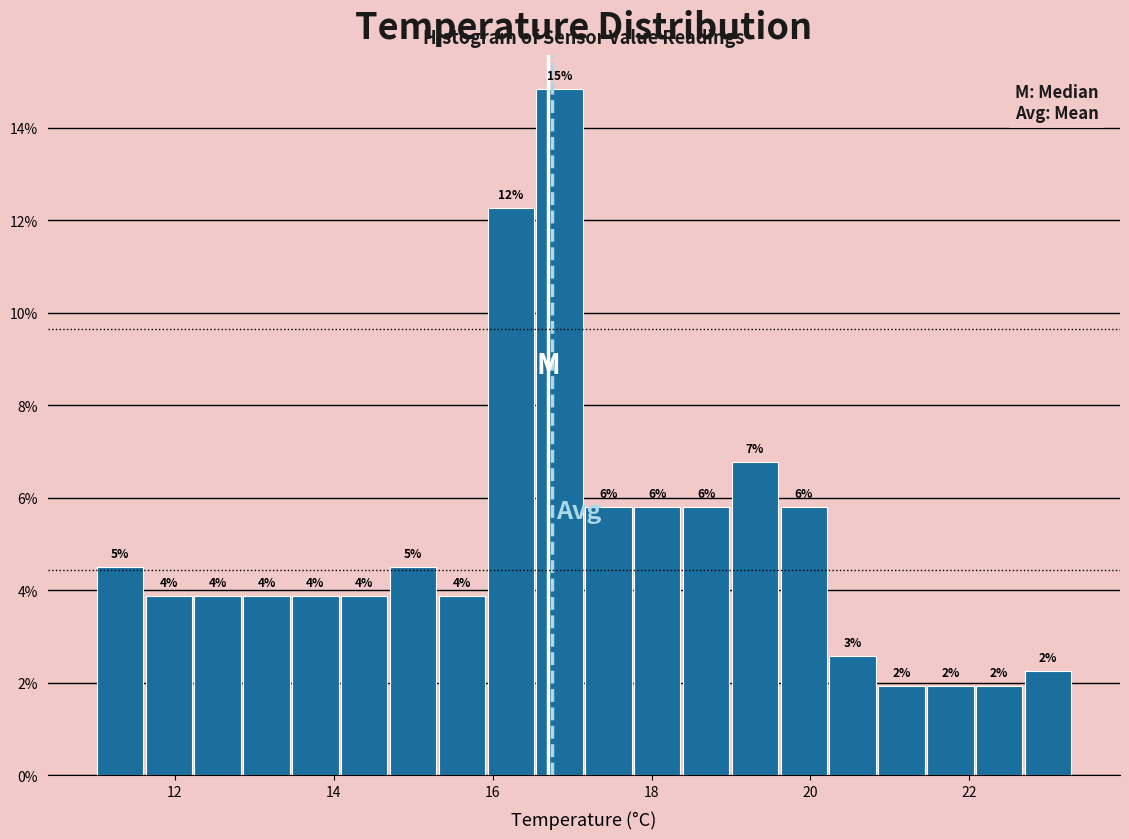

Around what value on the x-axis is the tallest bar? Give the approximate position of its centre, as read against the axis.

16.8